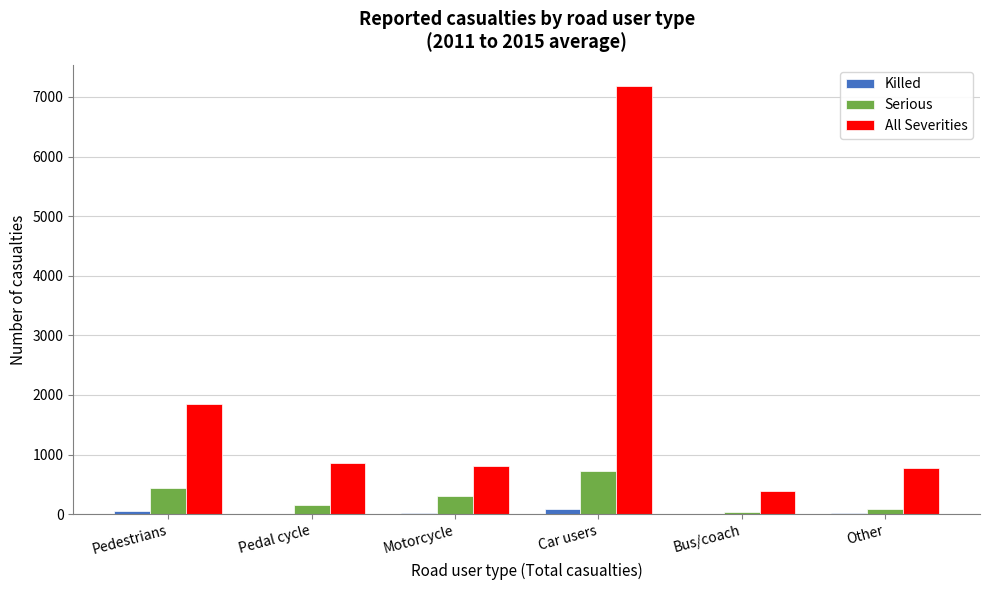

Which series changed the most between Pedestrians and Bus/coach?

All Severities